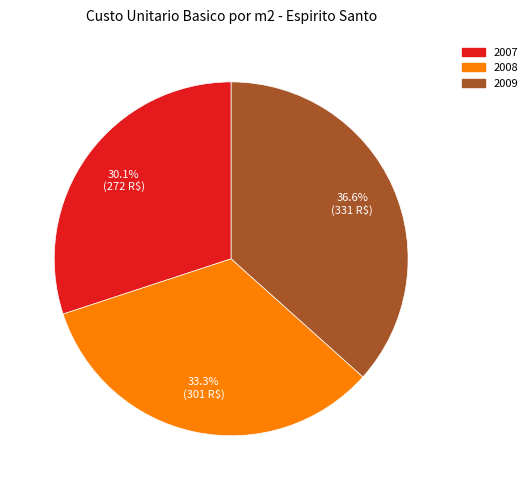

Is there any slice that represents more than half of the pie?

No